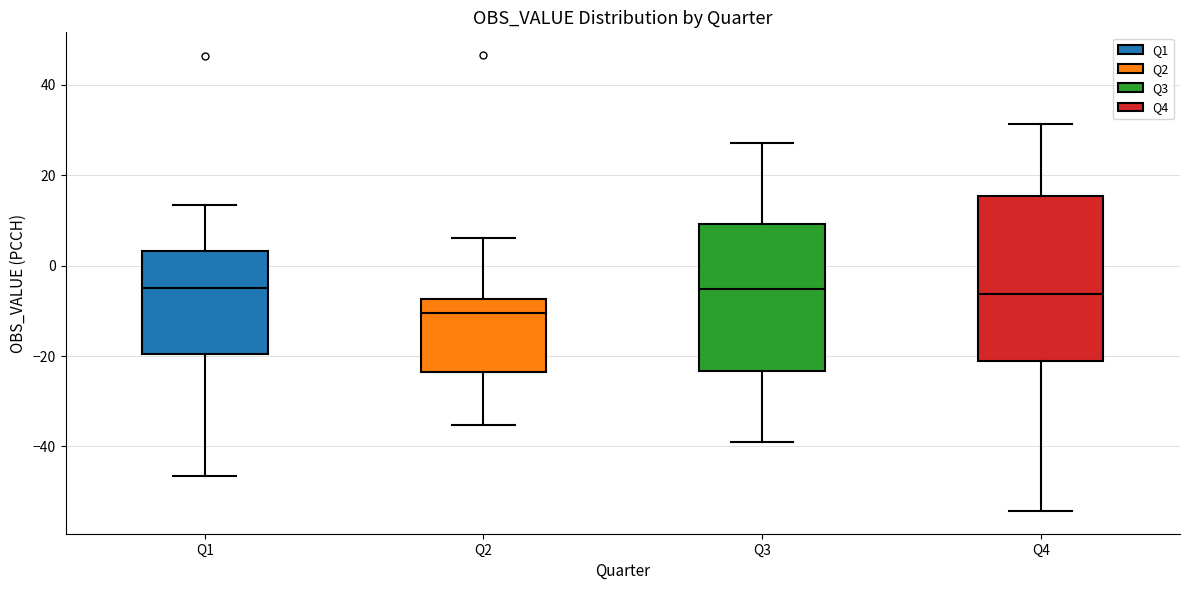

Reading left to right, transcribe this box plot: for each box, give where its median line is, the range the box spans, and where its two whiskers end, as read against the y-axis. The values are not printed on the chart, so give them approximately, as read against the axis.

Q1: median -4, box -20 to 4, whiskers -46 to 14
Q2: median -10, box -24 to -8, whiskers -36 to 6
Q3: median -6, box -24 to 10, whiskers -40 to 28
Q4: median -6, box -22 to 16, whiskers -54 to 32